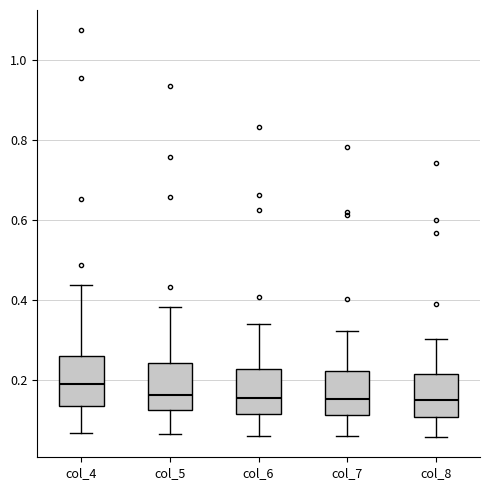

Which box has the highest median line?

col_4